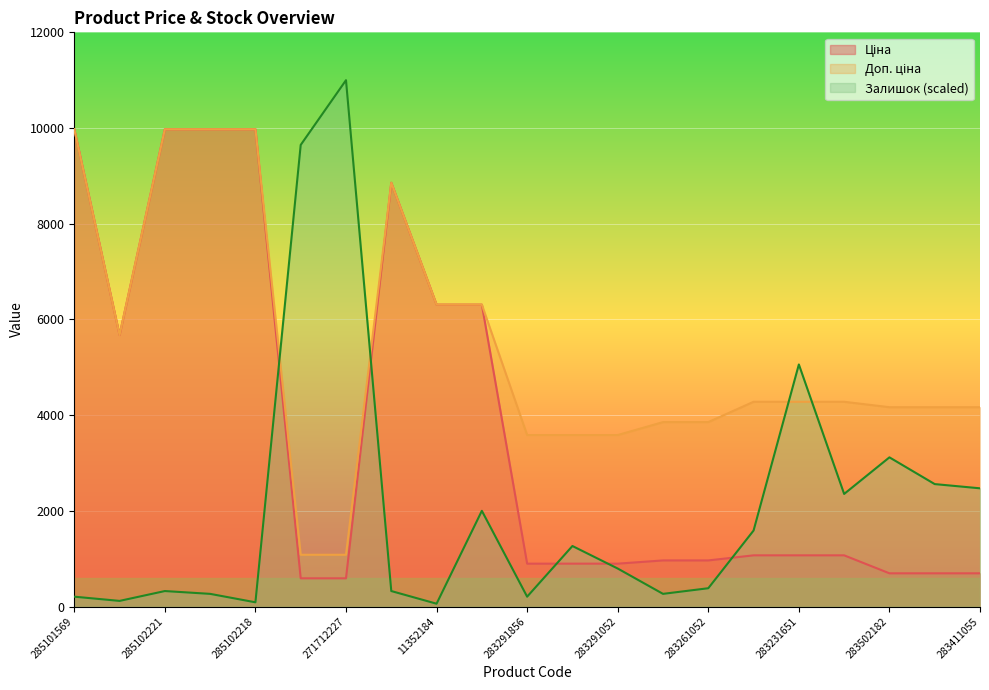

What is the maximum value shown in the chart?

11000.0